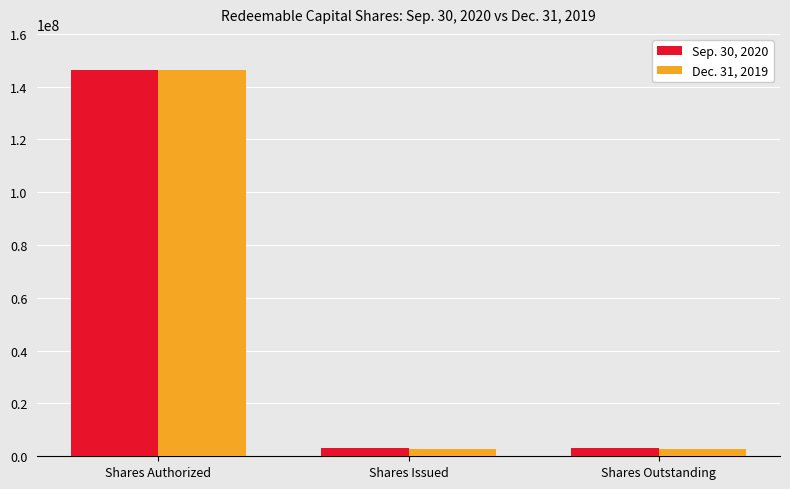

Which series has the largest range (max minus min)?

Dec. 31, 2019